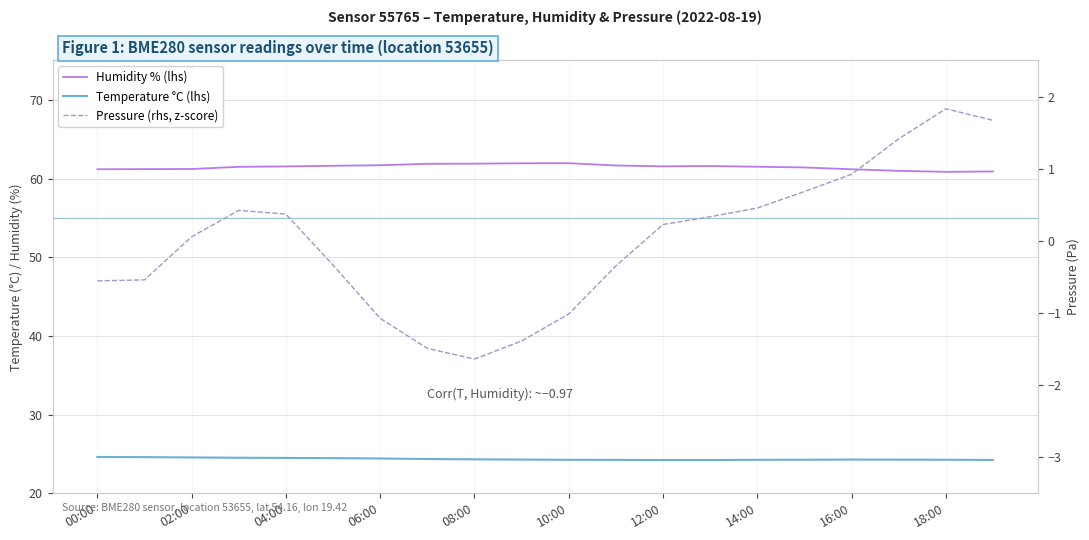

What is the value of the Temperature °C (lhs) point at the 6th from the left?

24.5